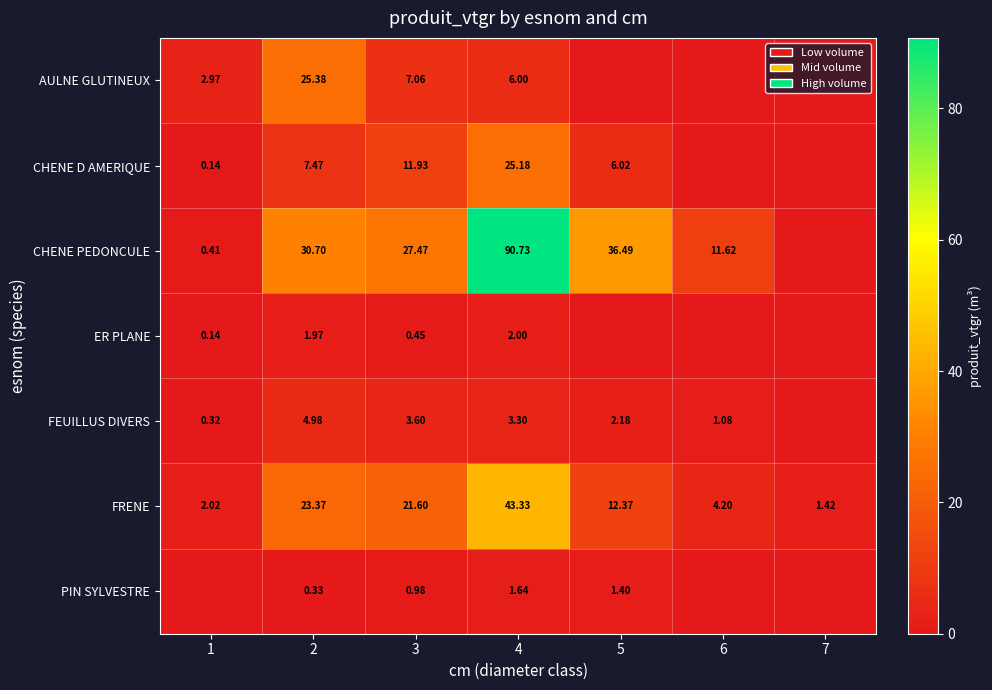

Is the value of FRENE at 1 greater than the value of ER PLANE at 1?

Yes